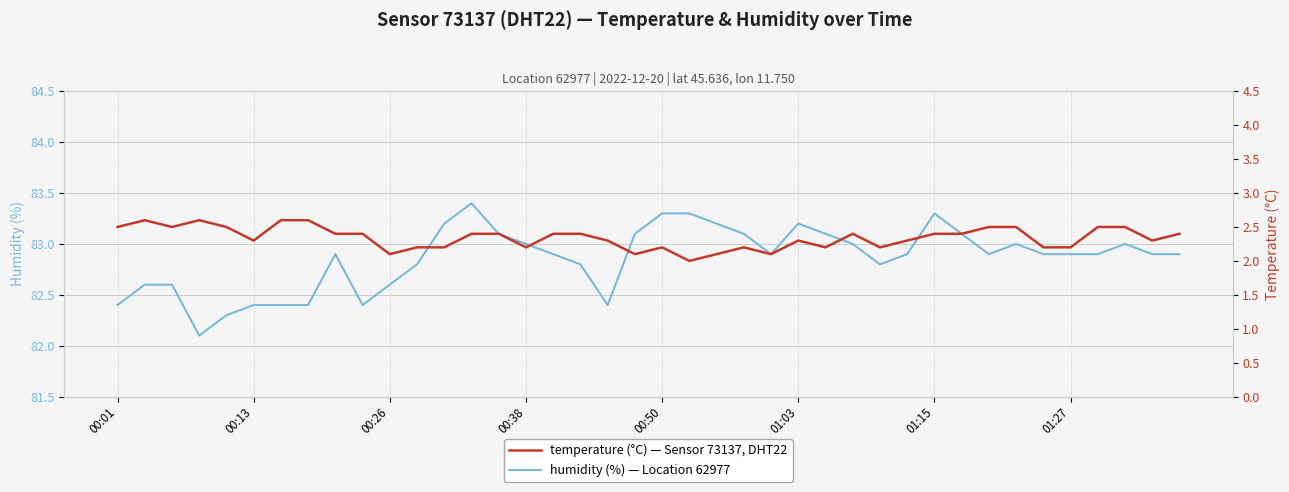

Which category has the highest value in the humidity series?

13